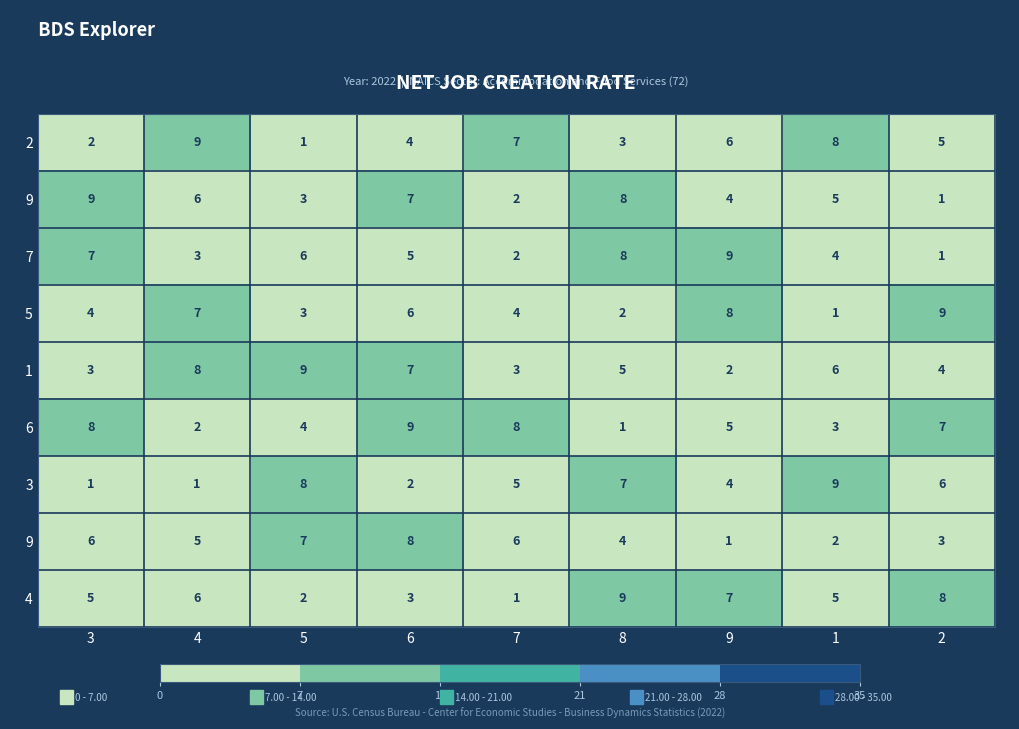

Count the number of categories in the chart.

9